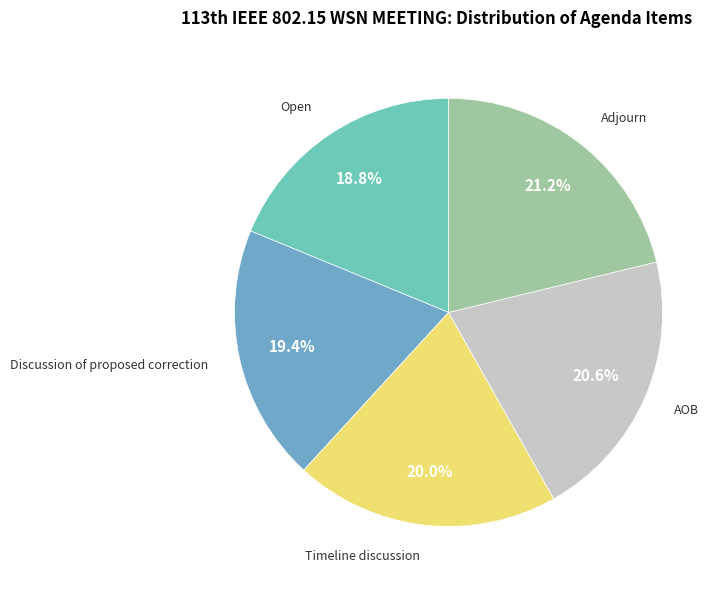

How many segments does this pie chart have?

5